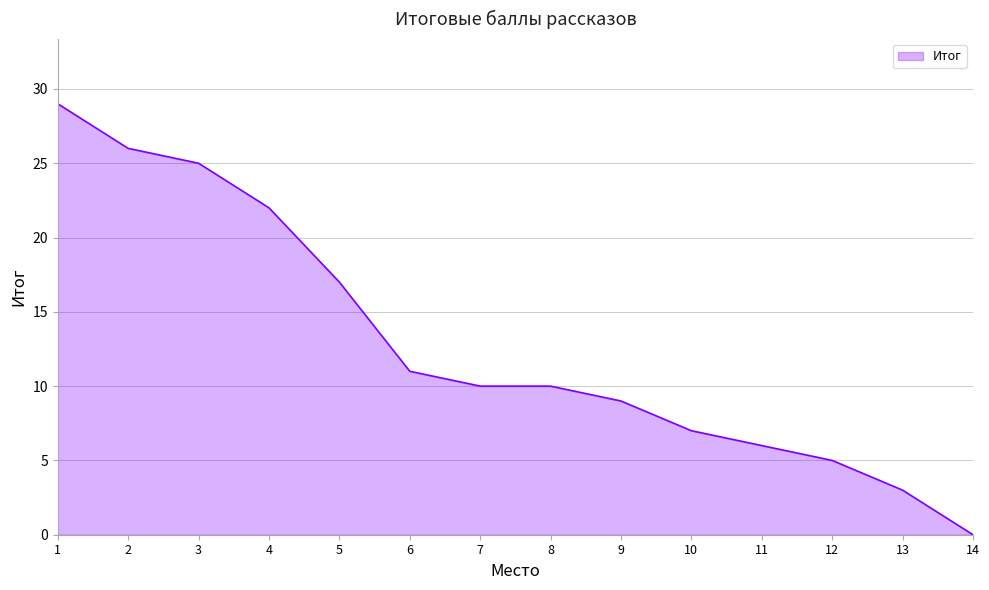

The chart shows a value of 48 at 1. True or false?

False